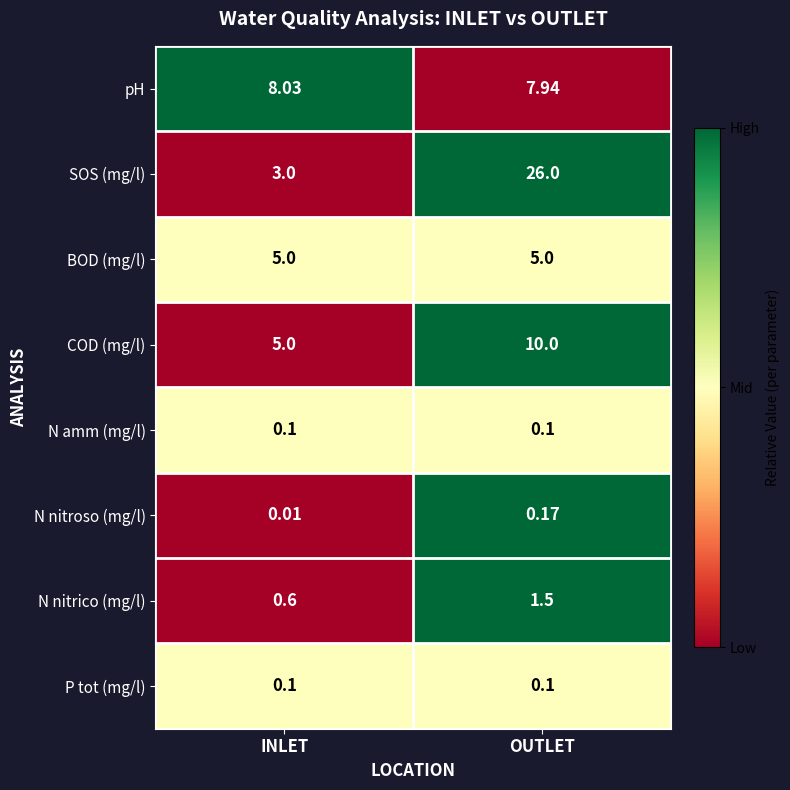

Which series has the largest range (max minus min)?

SOS (mg/l)